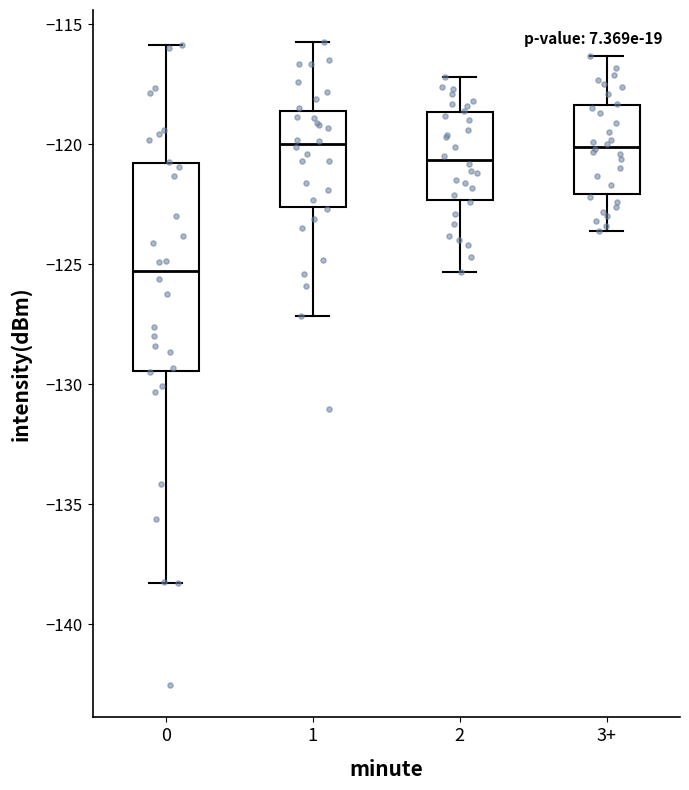

Reading left to right, transcribe this box plot: for each box, give where its median line is, the range the box spans, and where its two whiskers end, as read against the y-axis. The values are not printed on the chart, so give them approximately, as read against the axis.

0: median -125.5, box -129.5 to -121.0, whiskers -138.5 to -116.0
1: median -120.0, box -122.5 to -118.5, whiskers -127.0 to -115.5
2: median -120.5, box -122.5 to -118.5, whiskers -125.5 to -117.0
3+: median -120.0, box -122.0 to -118.5, whiskers -123.5 to -116.5